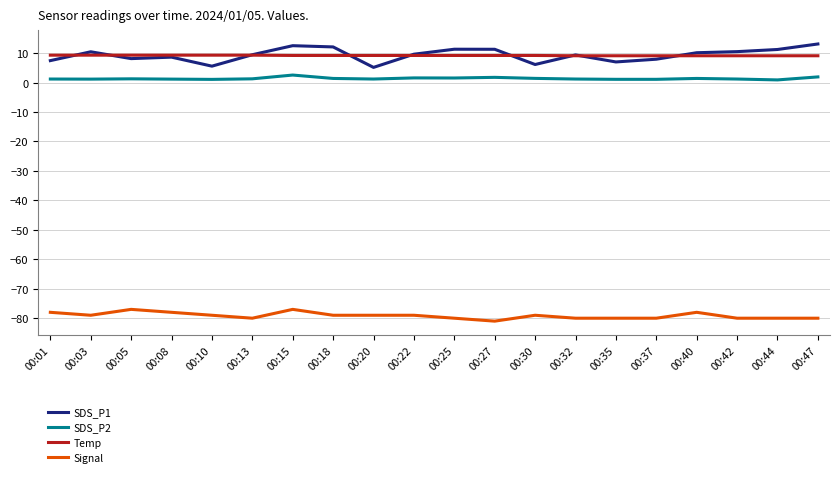

Which series has the largest range (max minus min)?

SDS_P1